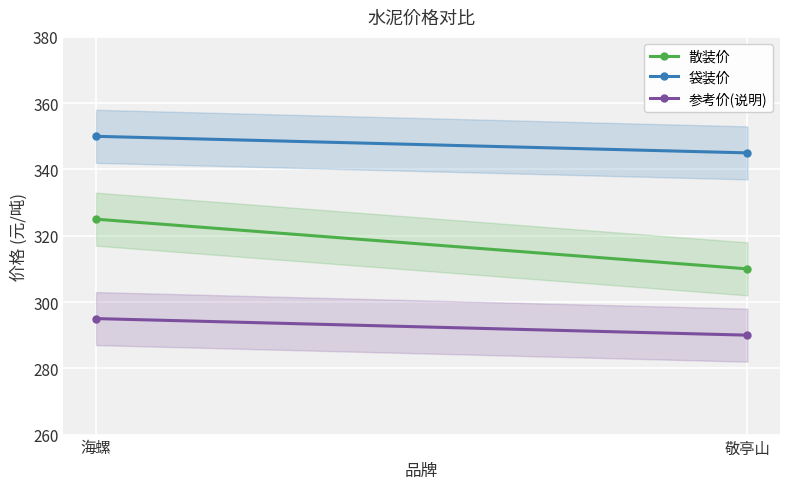

What is the label of the 1st point from the right?

敬亭山